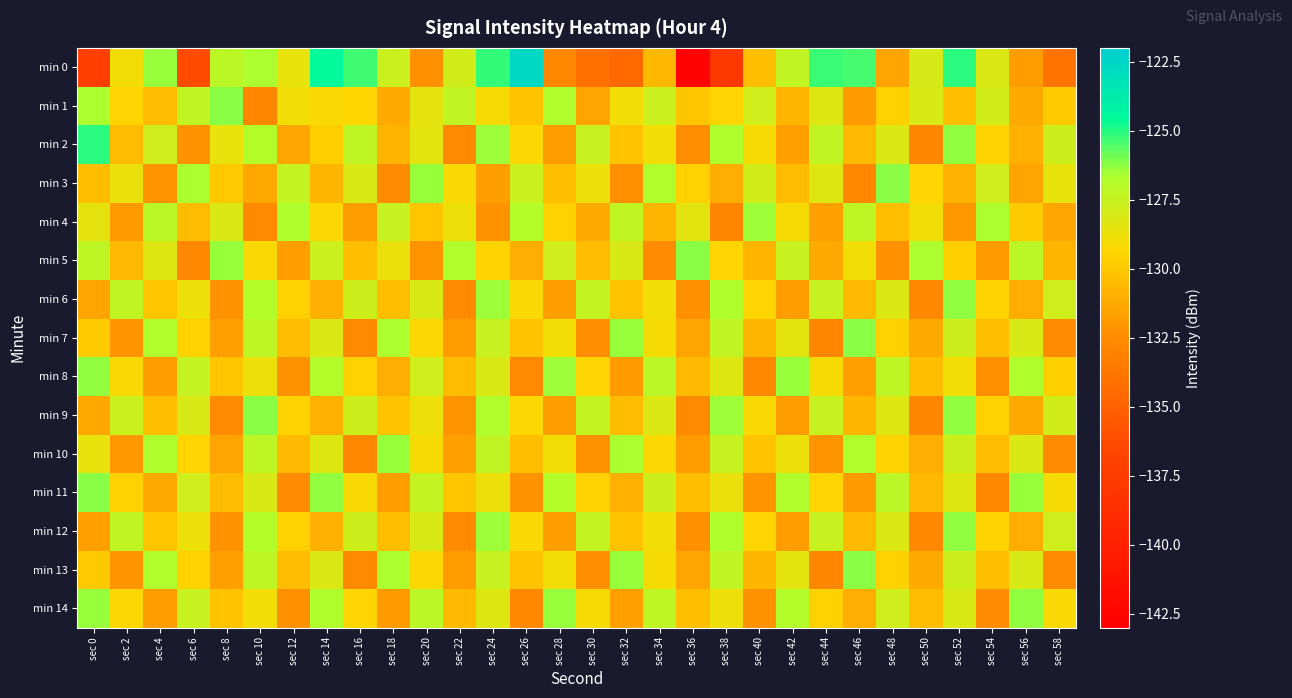

Rank the series by their maximum value, from lowest to highest.

min 4, min 10, min 6, min 8, min 12, min 14, min 1, min 3, min 5, min 7, min 9, min 11, min 13, min 2, min 0